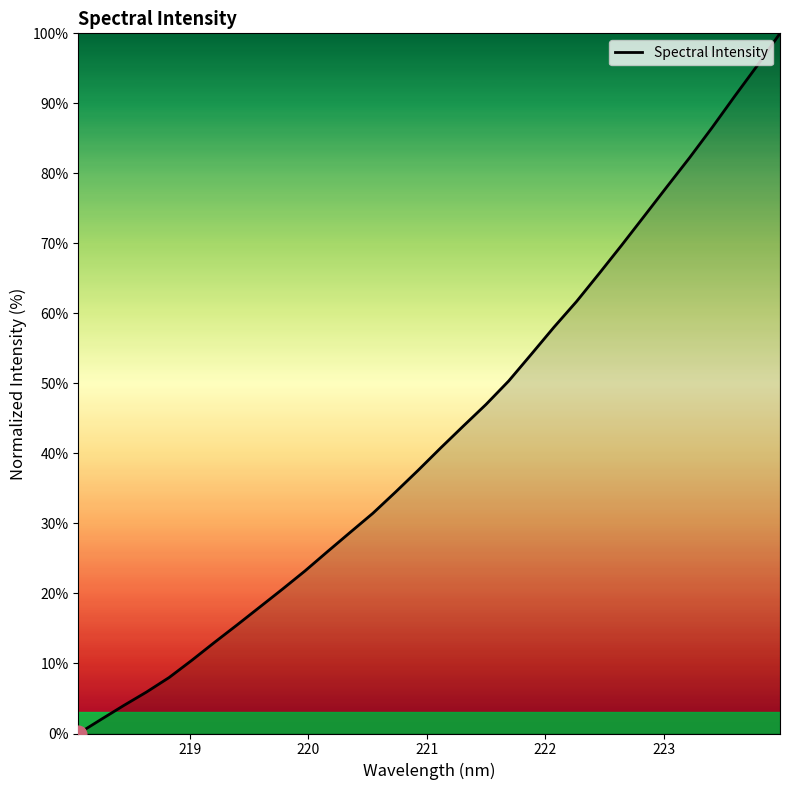

What is the greatest value displayed?

100.0